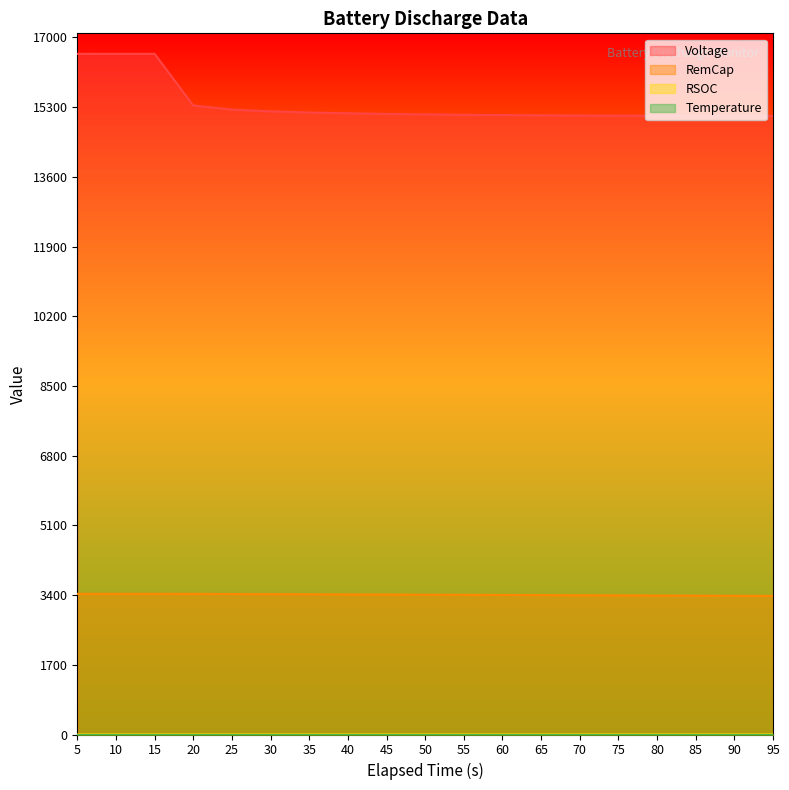

Reading left to right, what are all the values shown in this chart?

Voltage: 5=16600.0	10=16601.0	15=16601.0	20=15340.0	25=15240.0	30=15198.0	35=15169.0	40=15150.0	45=15135.0	50=15123.0	55=15113.0	60=15106.0	65=15100.0	70=15095.0	75=15092.0	80=15090.0	85=15088.0	90=15086.0	95=15087.0
RemCap: 5=3430.0	10=3430.0	15=3430.0	20=3429.5	25=3426.0	30=3423.0	35=3419.5	40=3416.0	45=3413.0	50=3409.5	55=3406.5	60=3403.0	65=3399.5	70=3396.0	75=3392.5	80=3389.0	85=3386.0	90=3382.5	95=3379.0
RSOC: 5=1.0	10=1.0	15=1.0	20=1.0	25=1.0	30=1.0	35=1.0	40=1.0	45=1.0	50=1.0	55=1.0	60=1.0	65=1.0	70=1.0	75=1.0	80=1.0	85=1.0	90=1.0	95=1.0
Temperature: 5=0.0	10=0.0	15=0.0	20=0.0	25=0.0	30=0.0	35=0.0	40=0.0	45=0.0	50=0.0	55=0.0	60=0.0	65=0.0	70=0.0	75=0.0	80=0.0	85=0.0	90=0.0	95=0.0